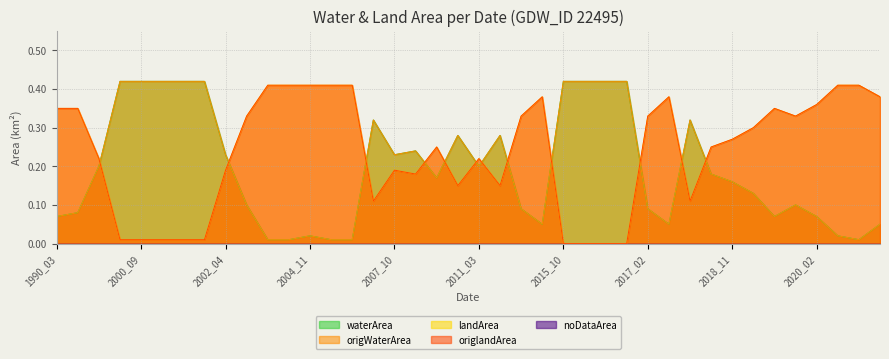

What is the difference between the second highest and second lowest values in the waterArea series?

0.4